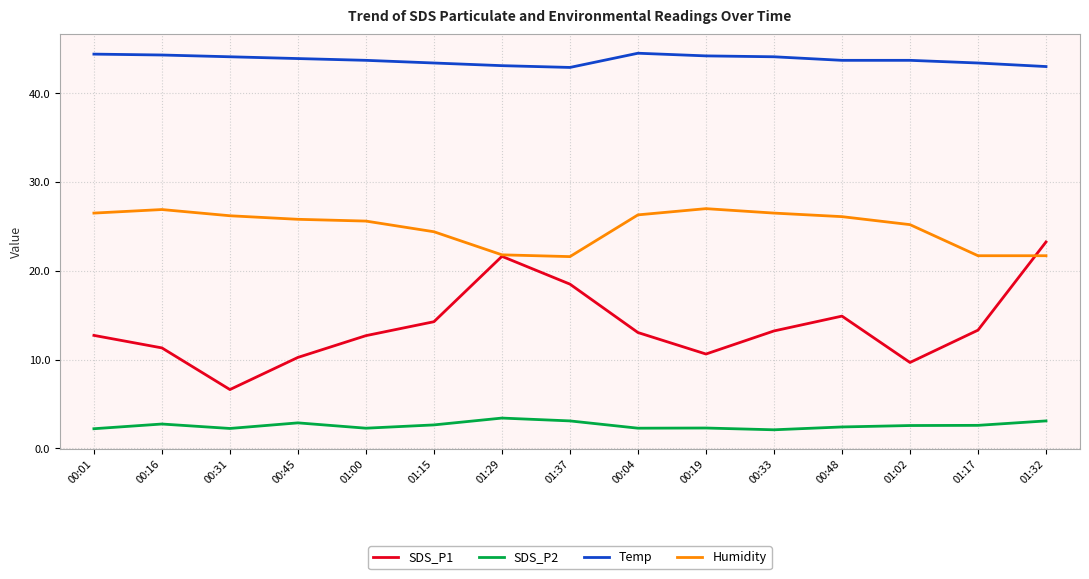

What position from the left is 00:45?

4